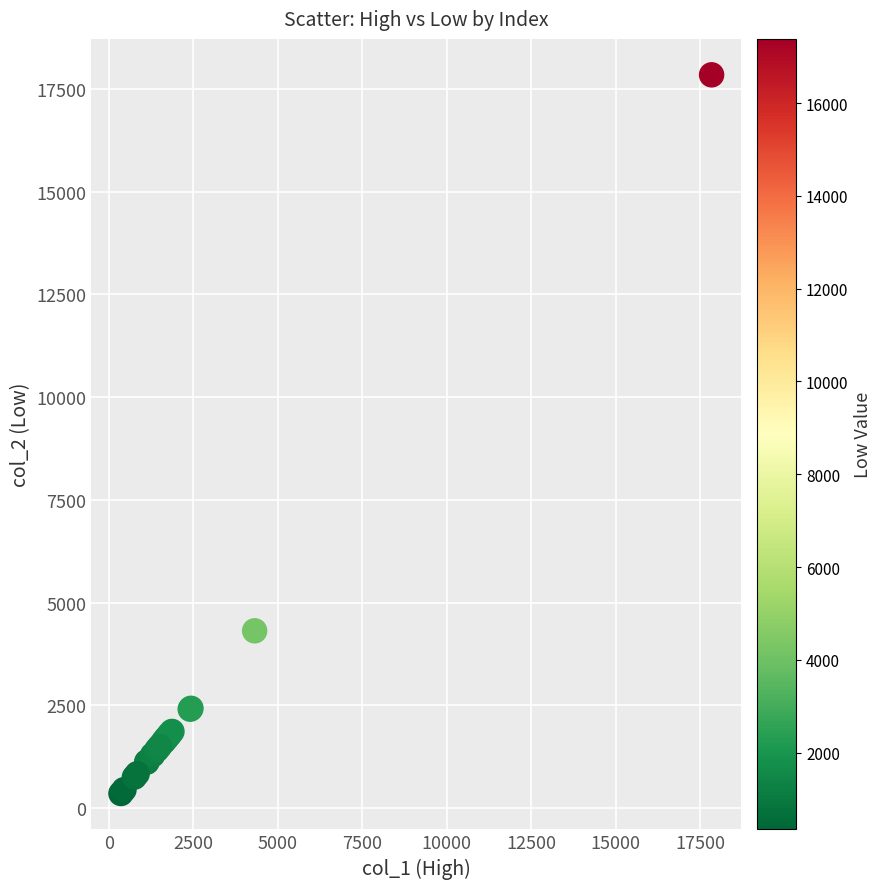

What Y value in the scatter plot is closest to 9100?

4315.8